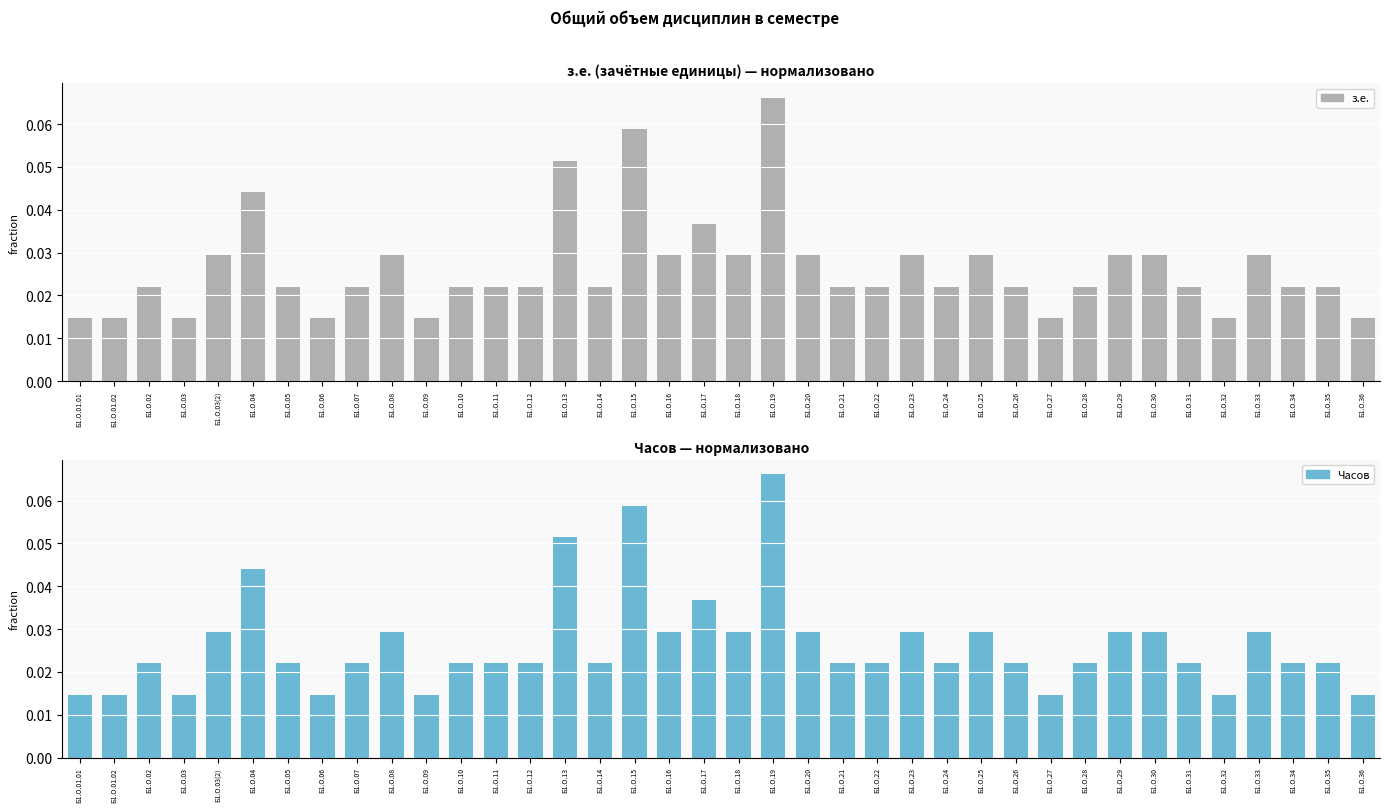

How many Часов values are between 0 and 1?

38